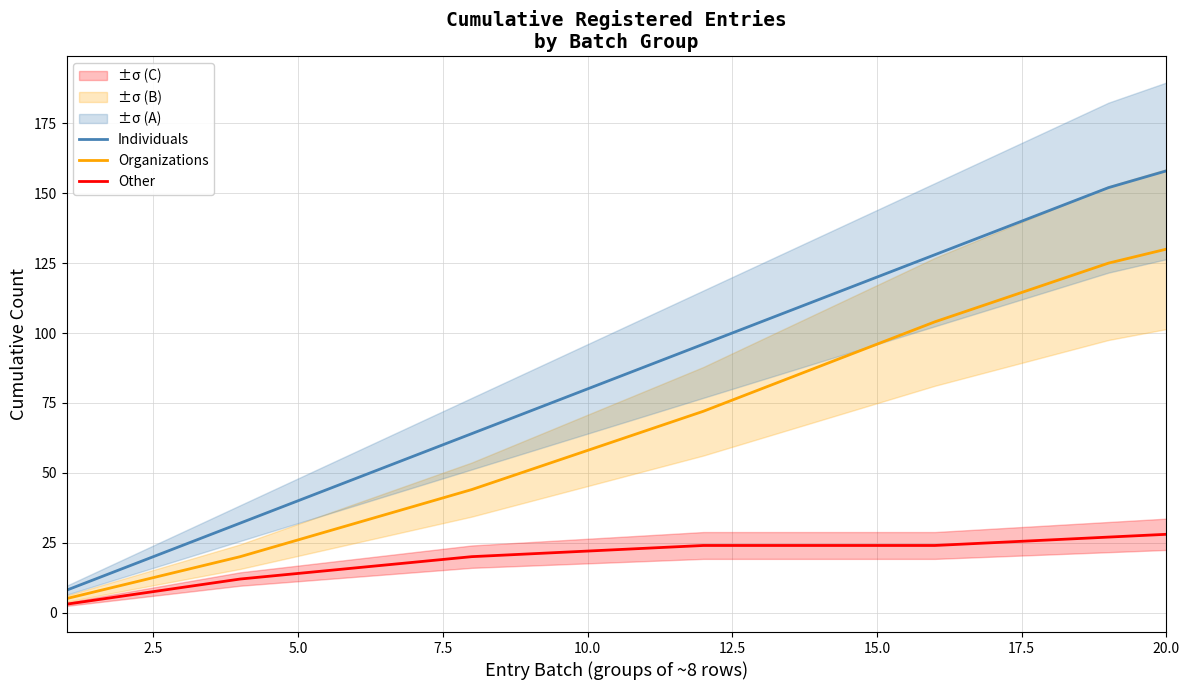

True or false: Organizations has a value of 6 at 5.0.

False